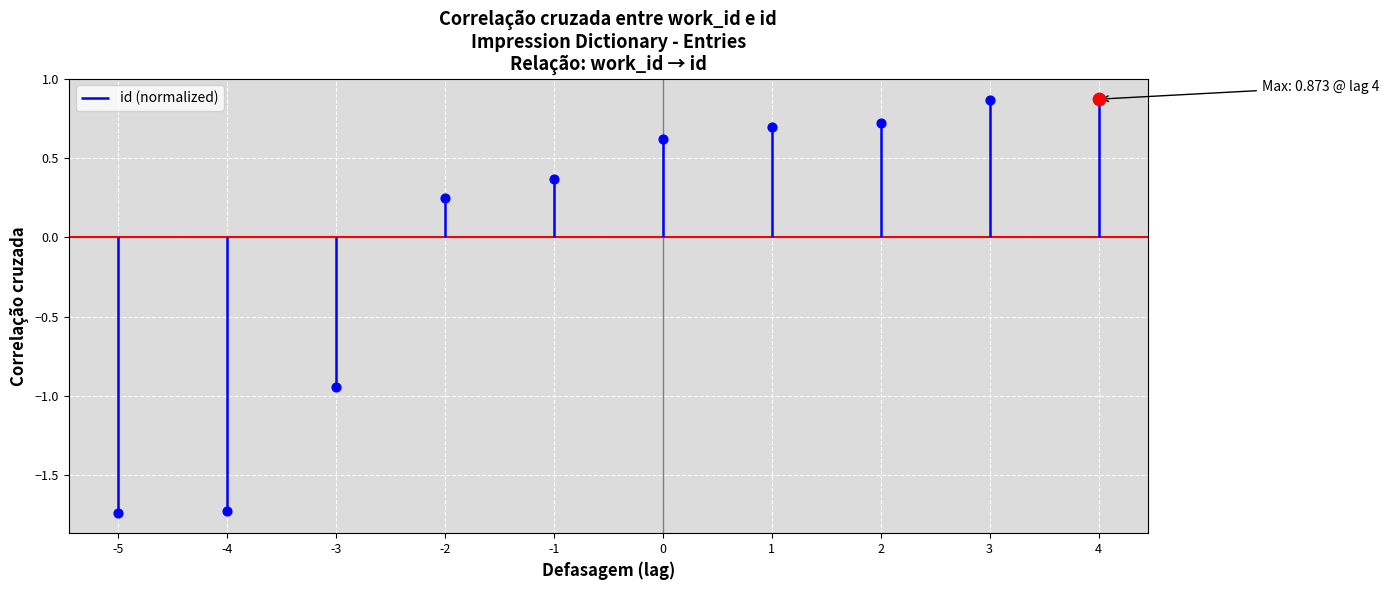

Between 4 and 3, which is larger?

4